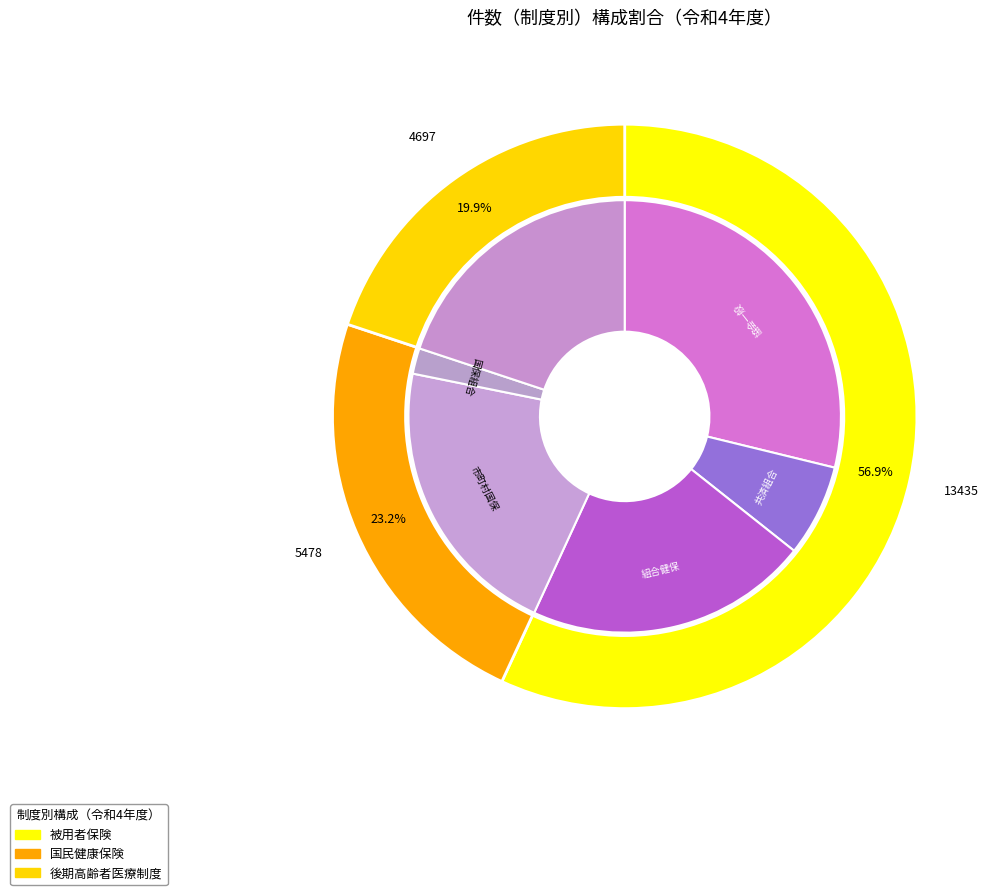

To the nearest percent, what is the difference between the largest and smallest slice percentages?

37%